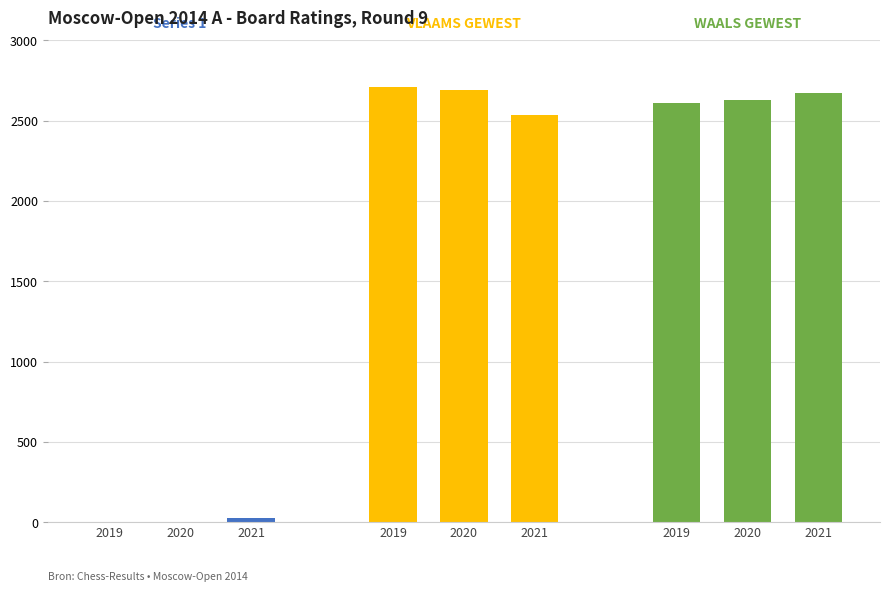

What is the average value of the WAALS GEWEST series?

2637